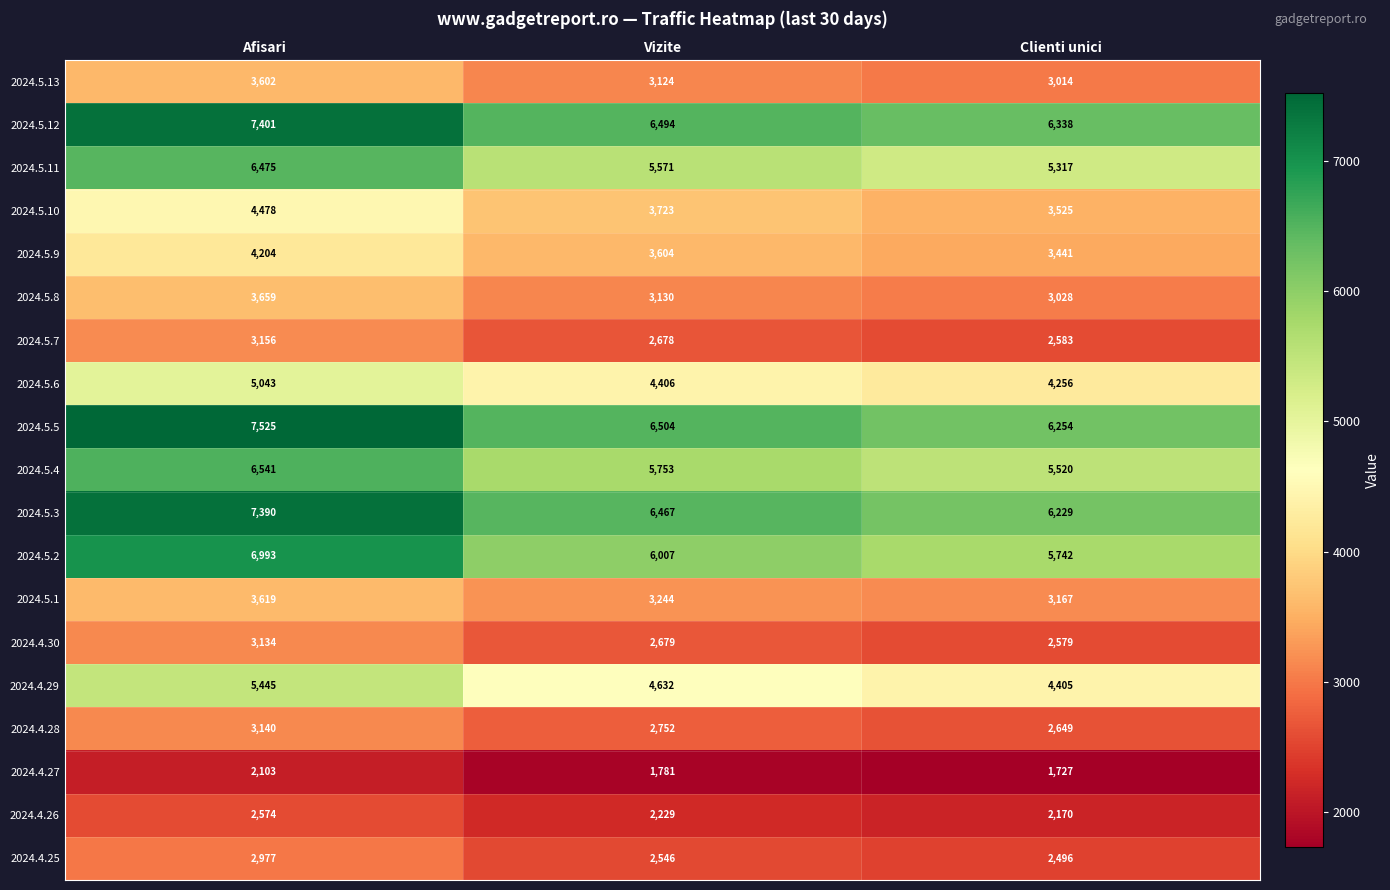

At which label is 2024.5.12 closest to 6869?

Vizite